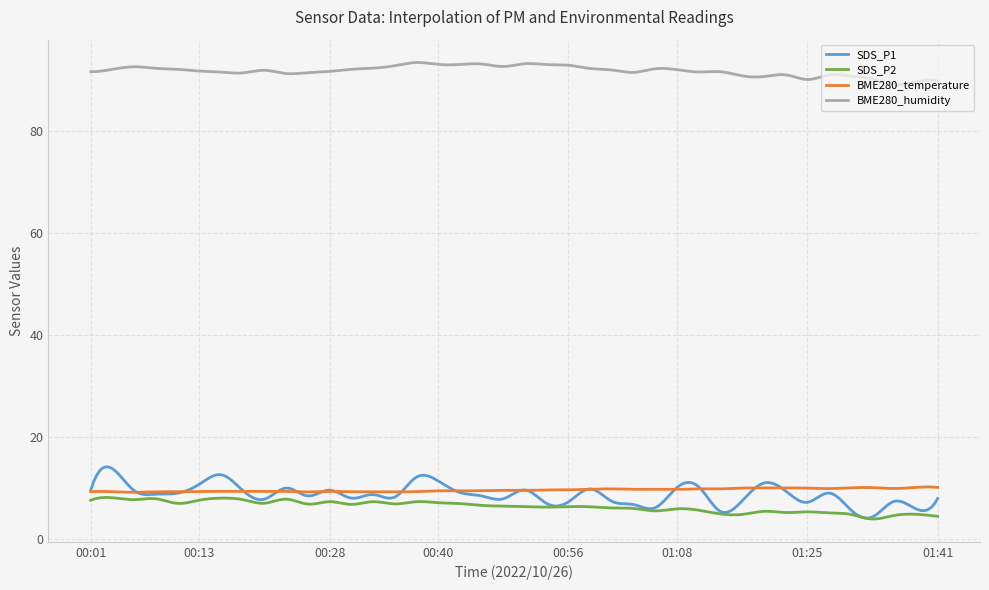

Which series has the widest spread of values?

SDS_P1